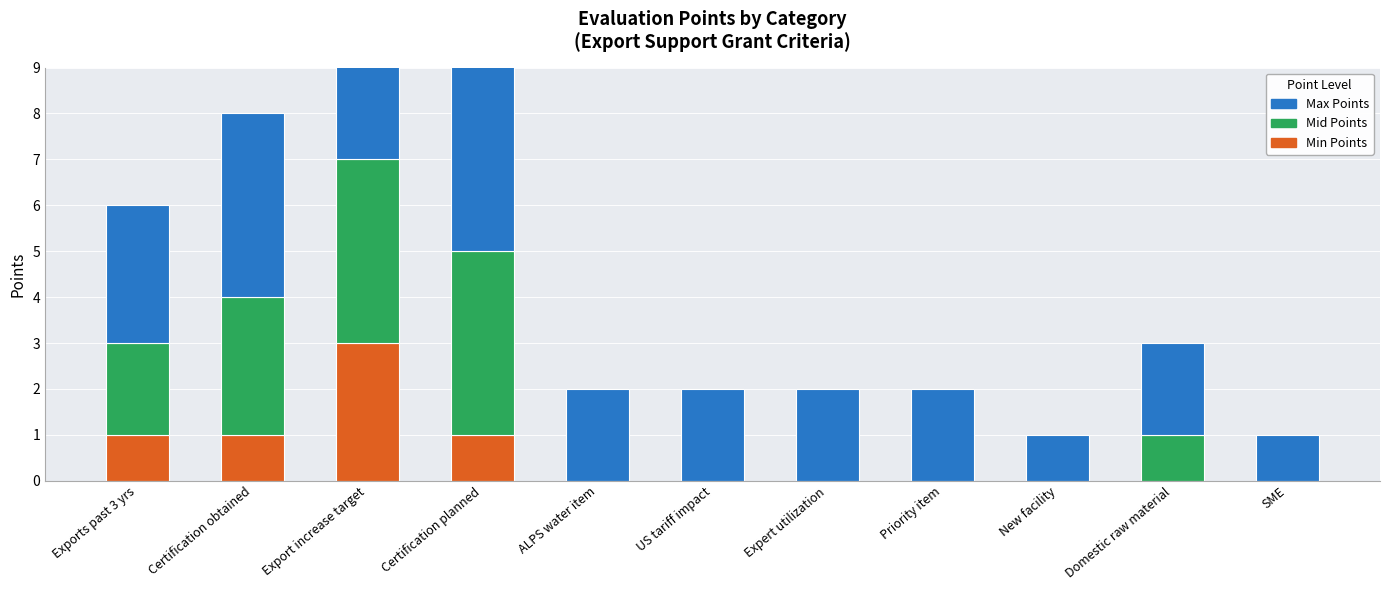

What is the sum of all Mid Points values?

14